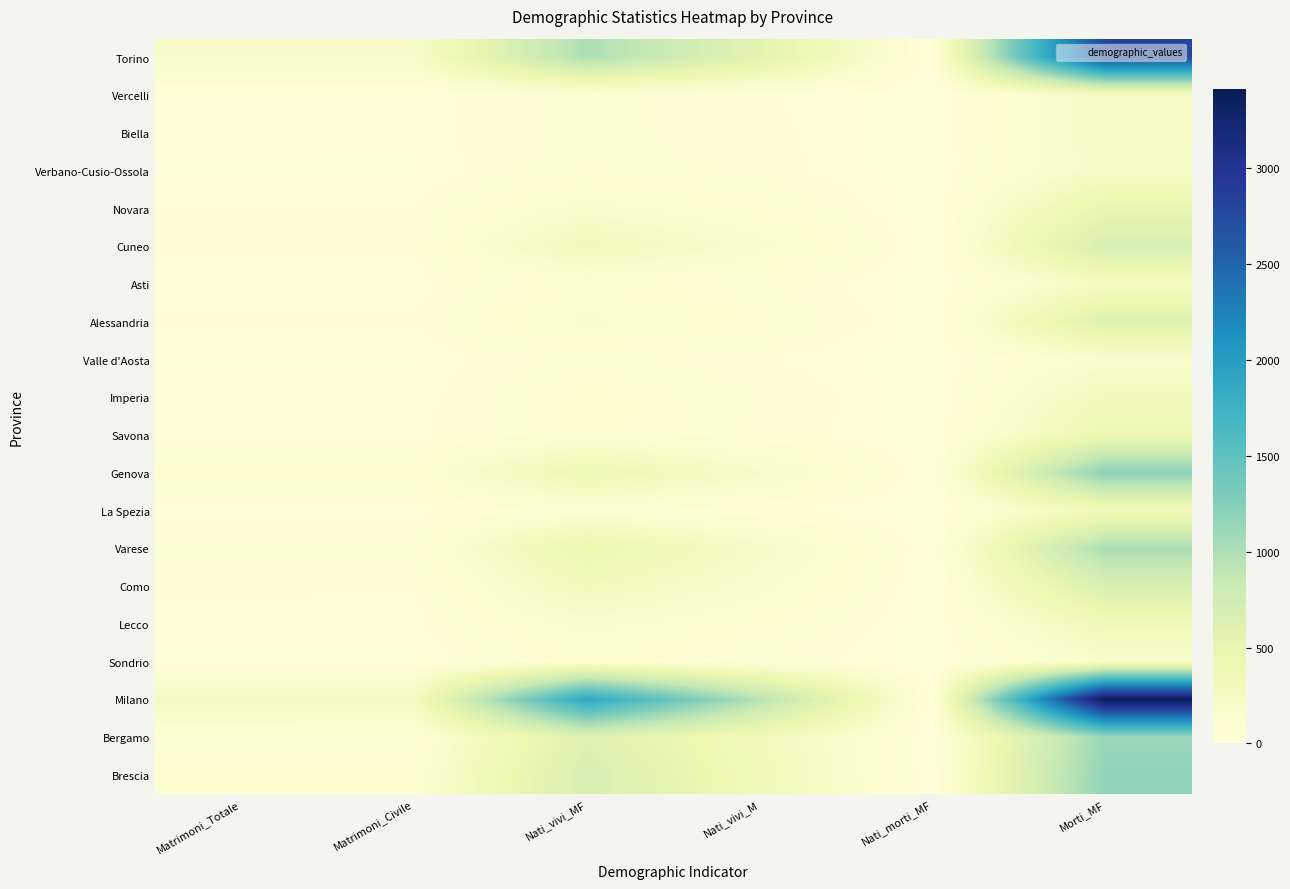

What is the spread (max minus min) of values at Nati_morti_MF?

8